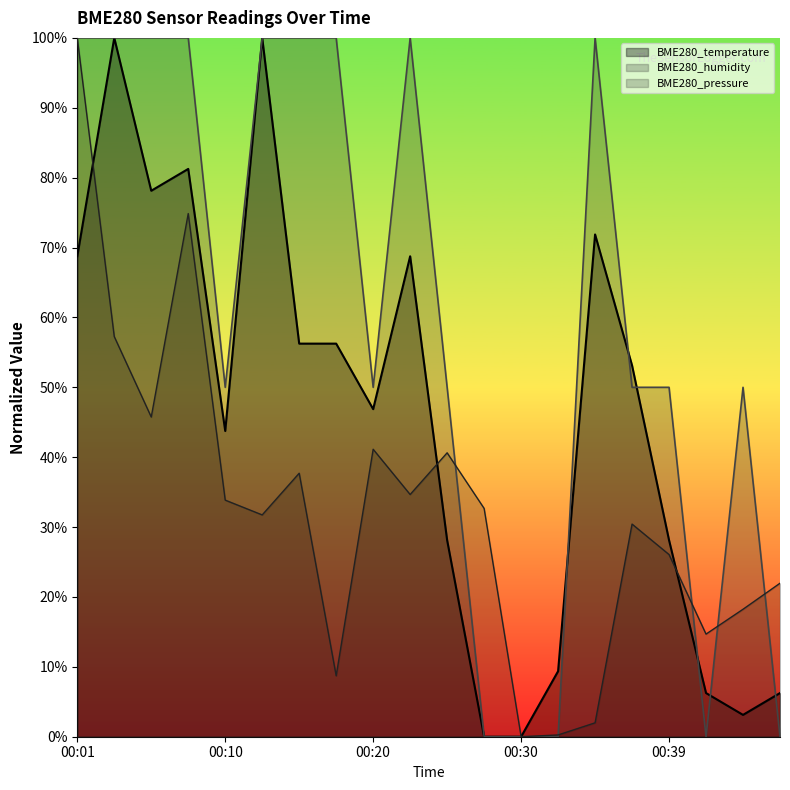

What is the value of the BME280_humidity point at the 5th from the left?

50.0